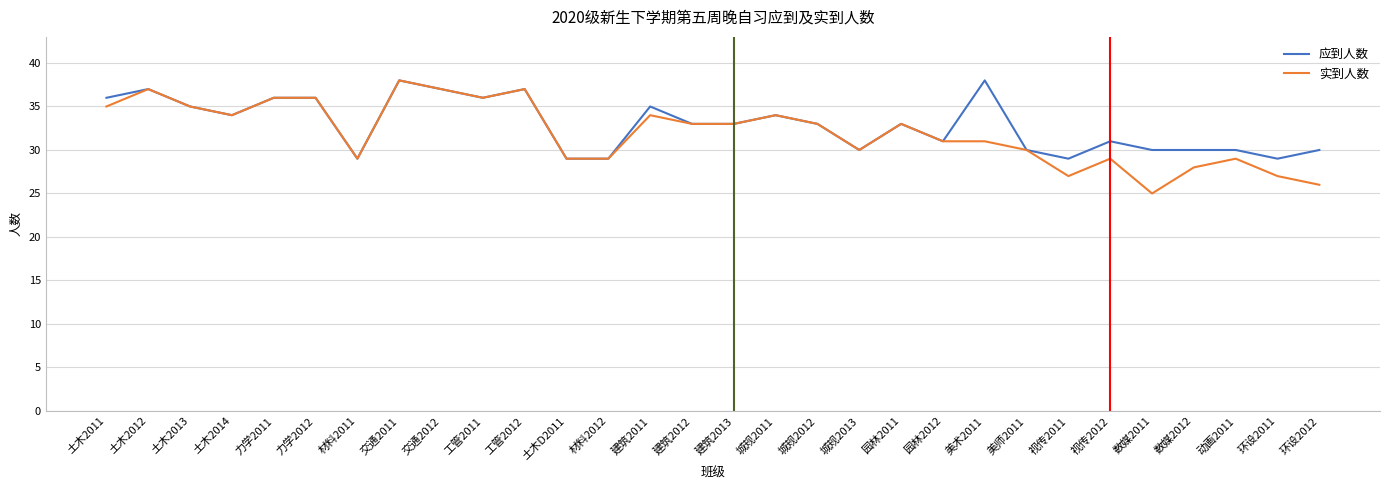

What is the approximate value of 实到人数 at 建筑2013, to the nearest 5?

35